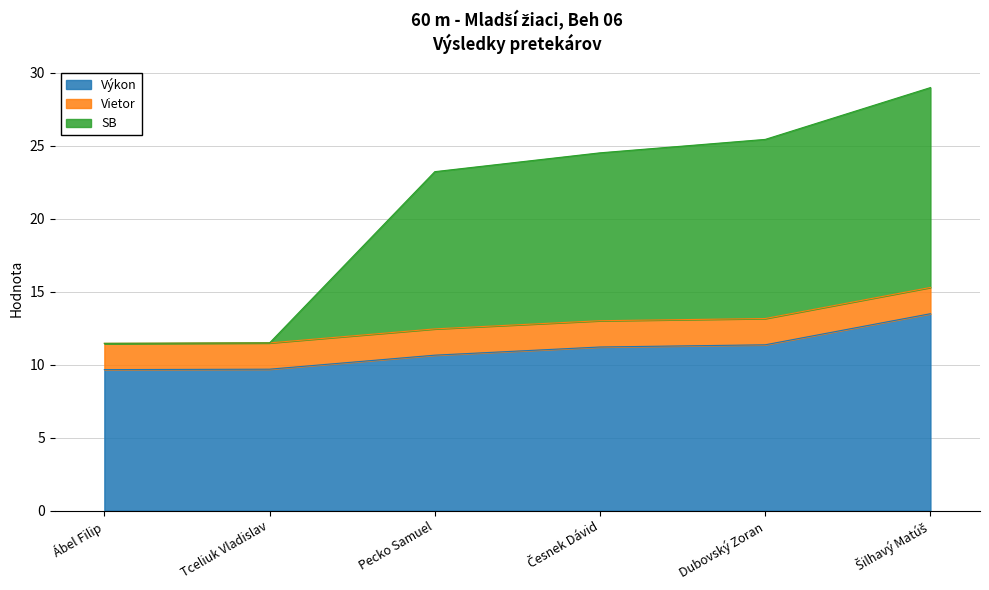

Where does the SB series first go above 24?

Česnek Dávid